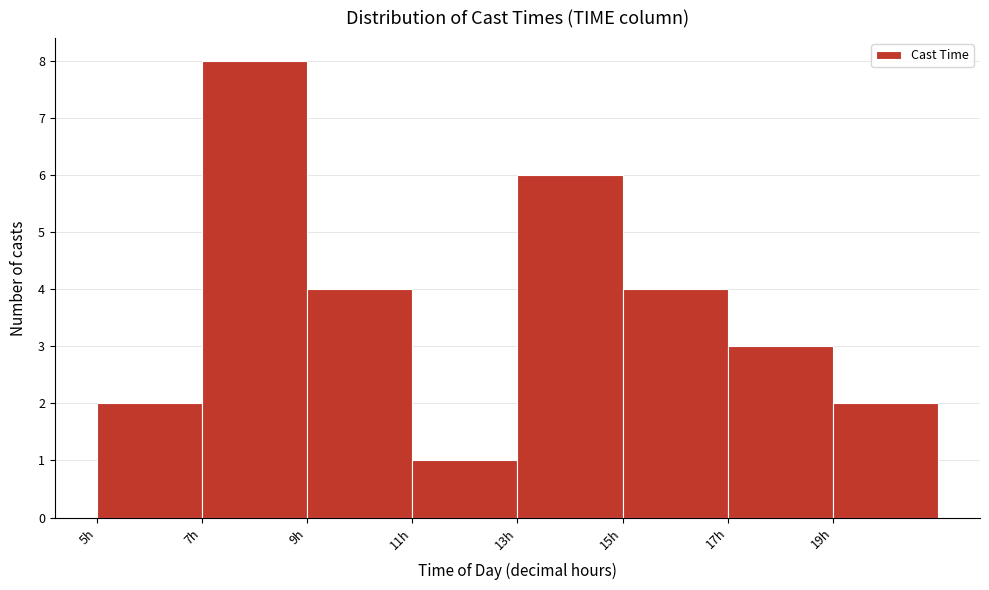

Reading left to right, list every bar in this chart as the range it spans on the x-axis followed by its height. The values are not printed on the chart, so give them approximately, as read against the axis.

5 to 7: 2
7 to 9: 8
9 to 11: 4
11 to 13: 1
13 to 15: 6
15 to 17: 4
17 to 19: 3
19 to 21: 2